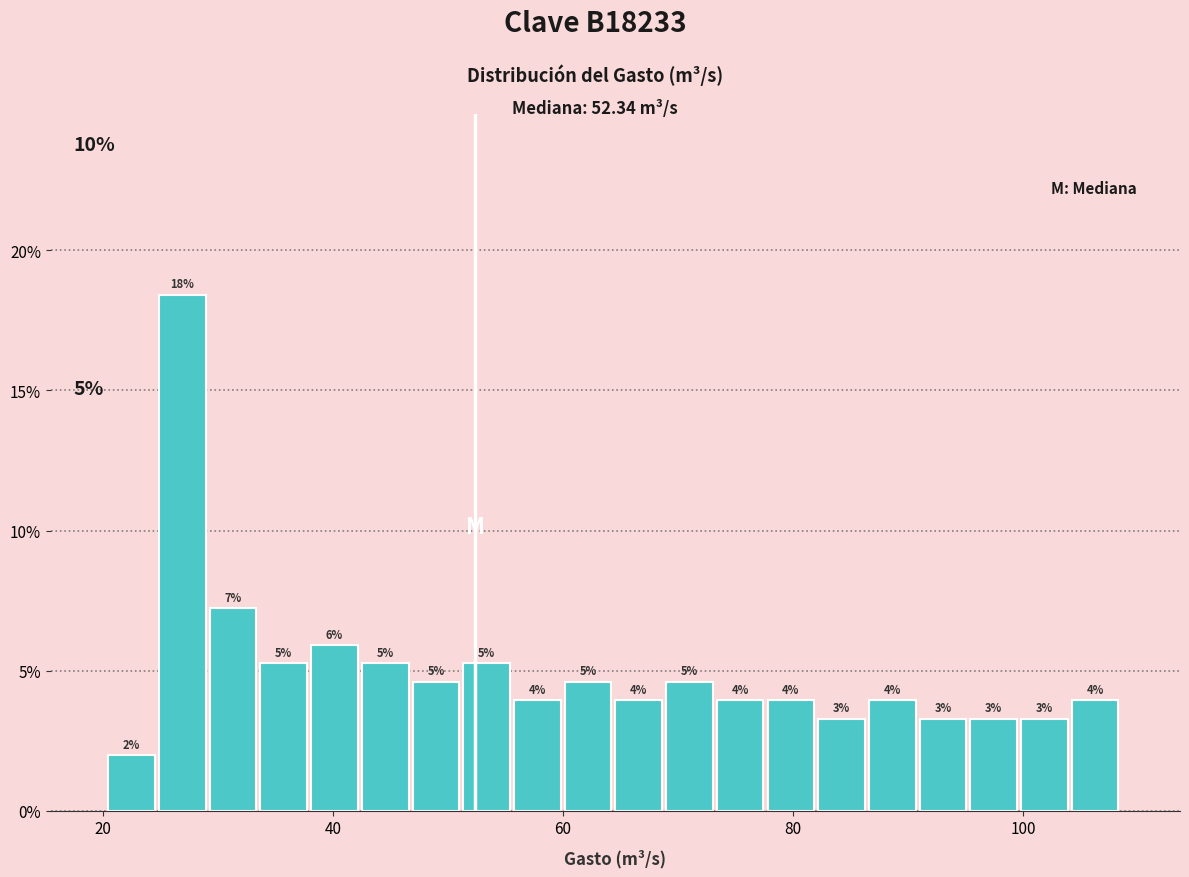

Read against the x-axis, roughly where is the centre of the tallest bar?

26